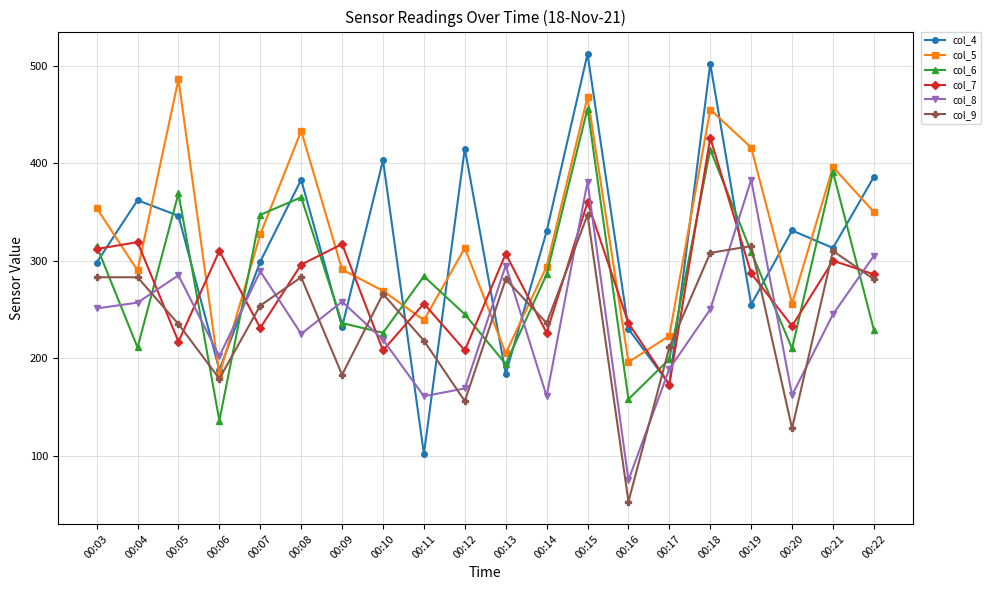

True or false: col_4 and col_8 intersect in this chart.

True